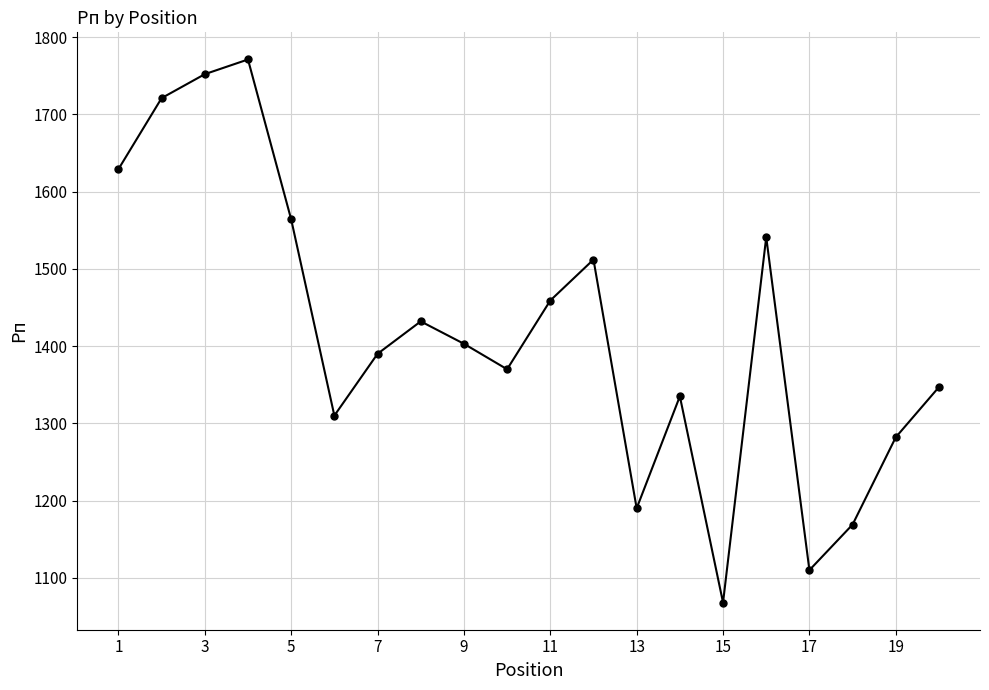

True or false: there are more than 1 points higher than both neighbors.

True